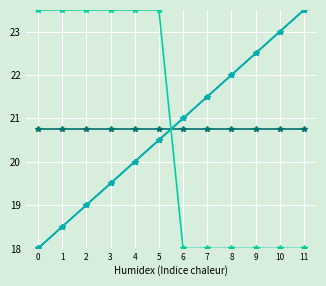

Which category has the highest value across all series?

11